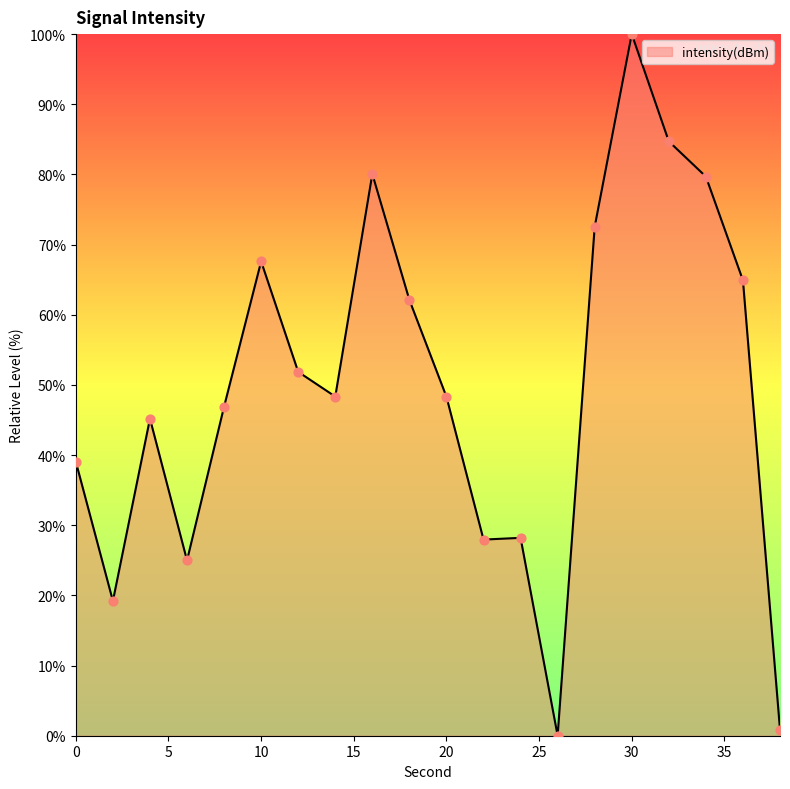

What is the maximum value shown in the chart?

100.0